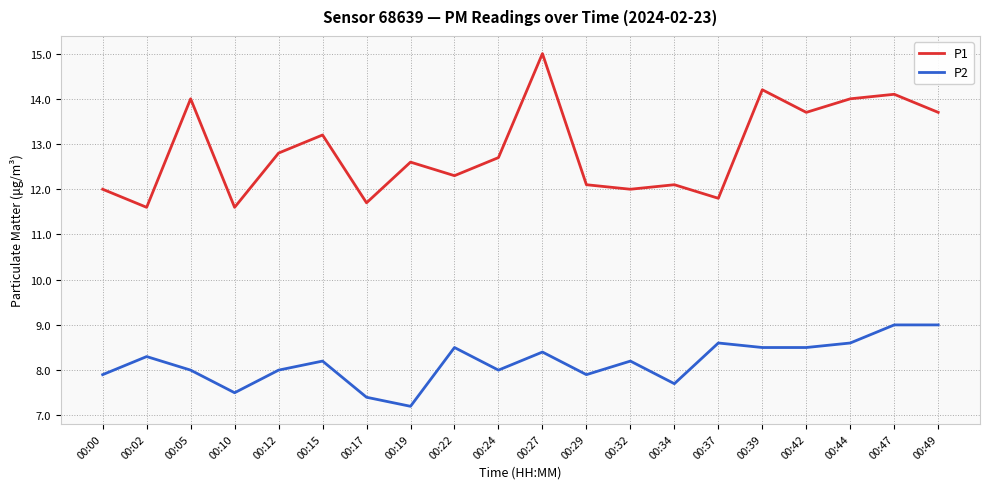

Is the value of P1 at 00:37 greater than the value of P2 at 00:10?

Yes